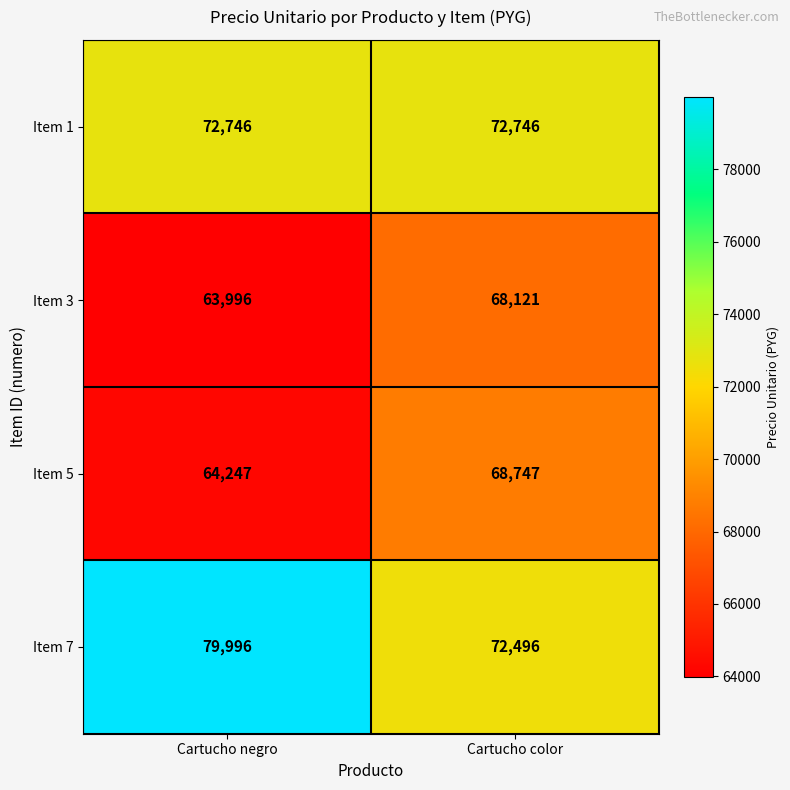

Rank the series by their maximum value, from highest to lowest.

Item 7, Item 1, Item 5, Item 3